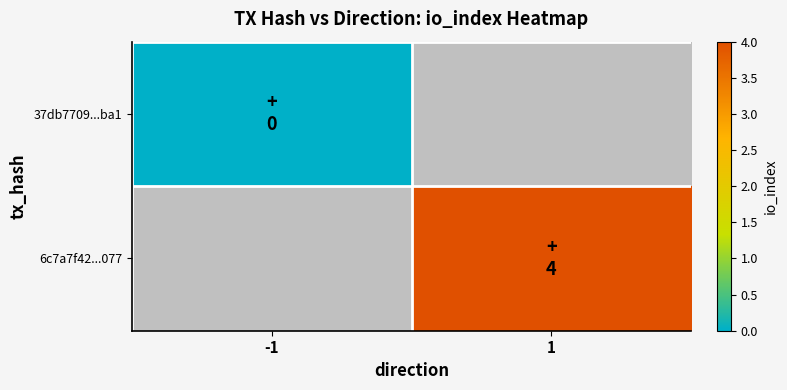

Which category has the lowest value across all series?

-1